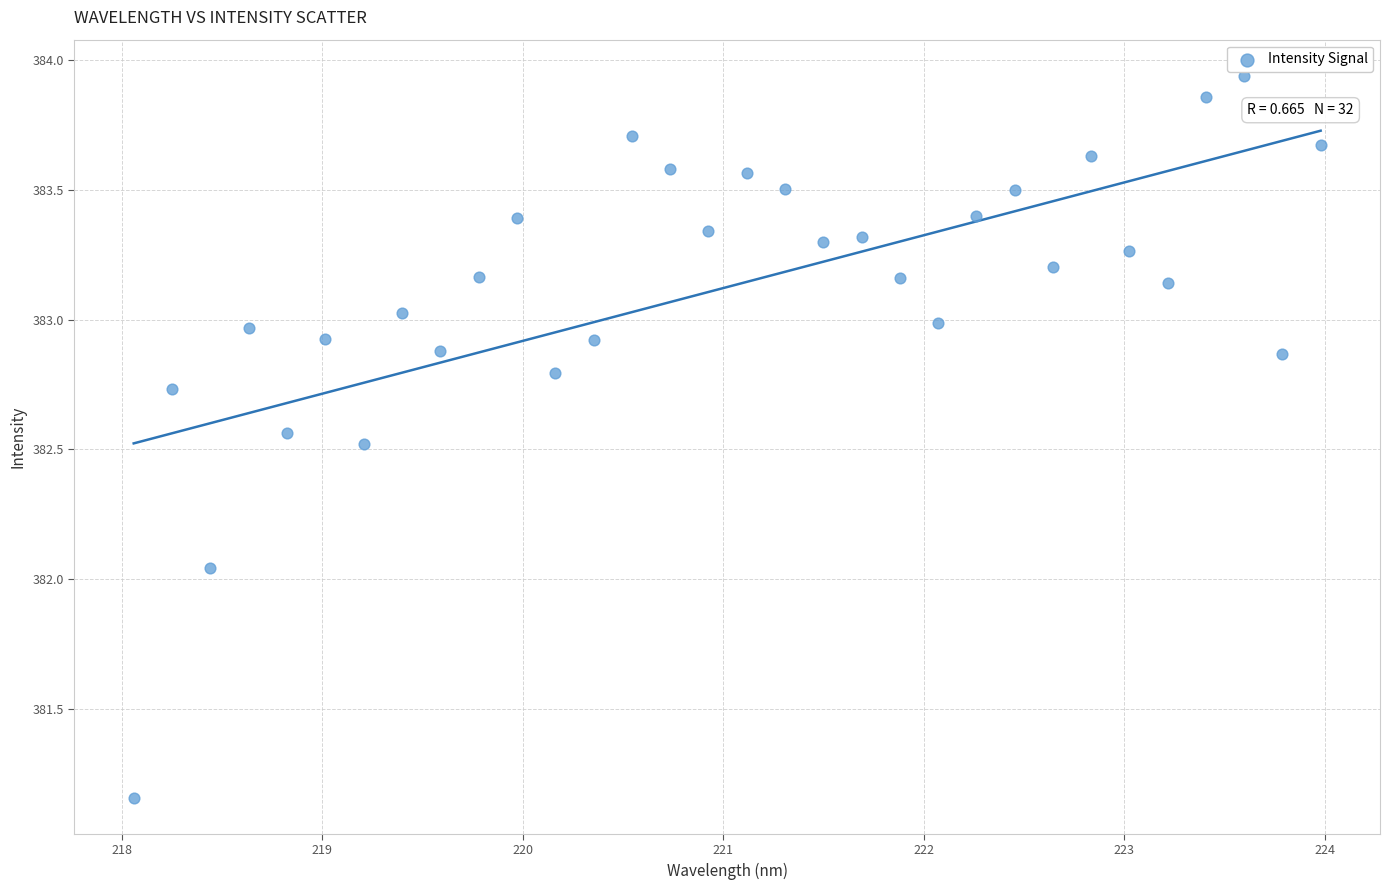

What is the range of X values (max minus min)?

5.9